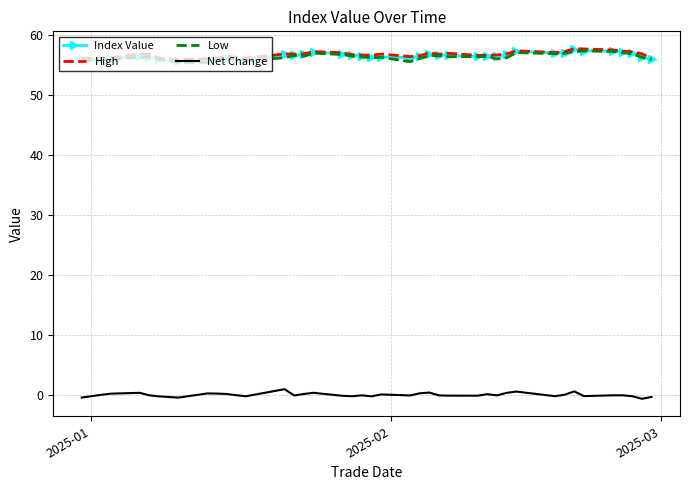

What is the maximum value for High?

57.7